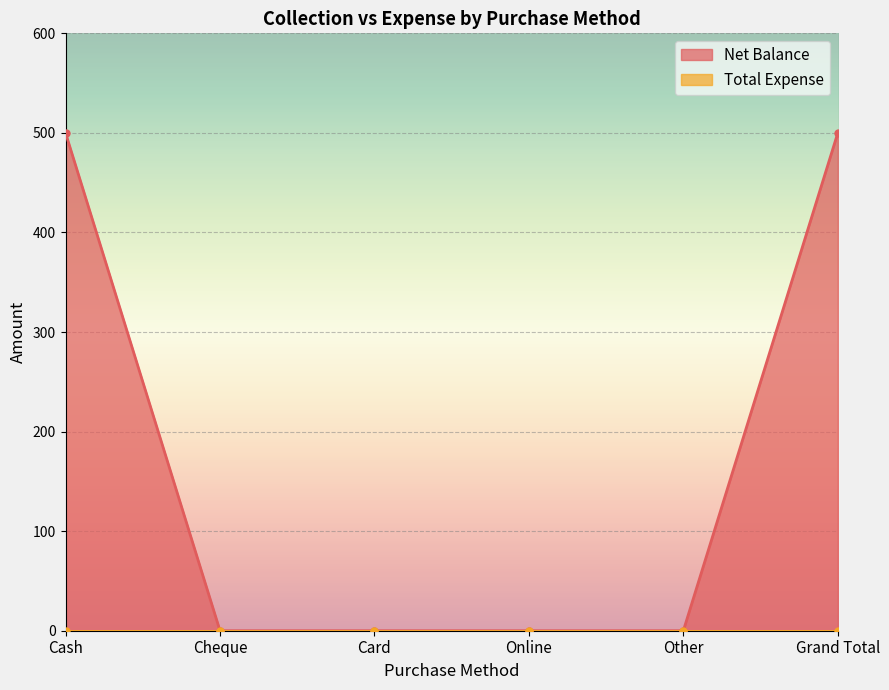

What is the difference between the maximum and second lowest values?

500